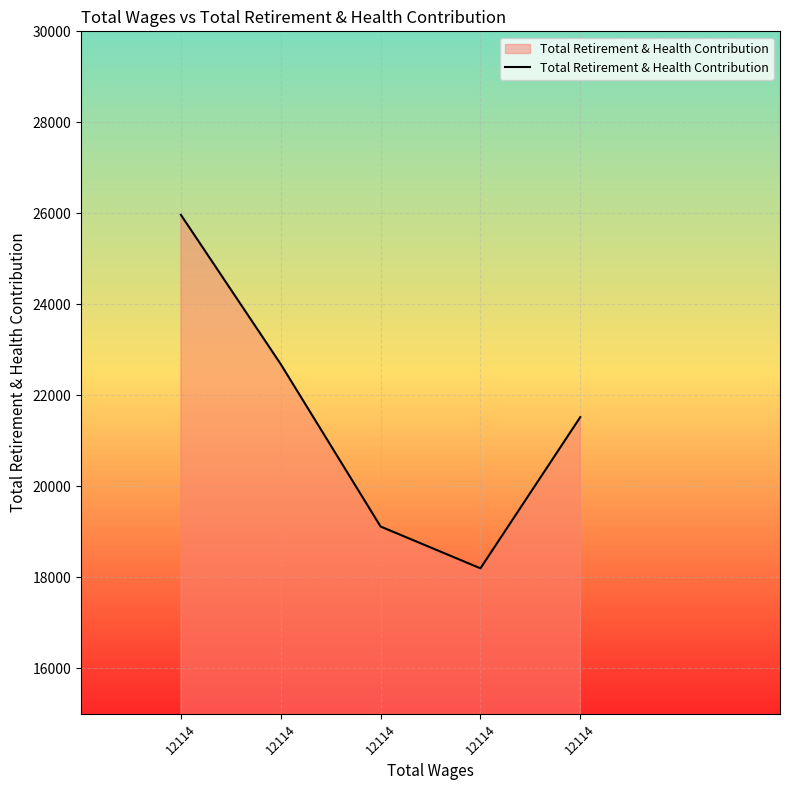

Which category has the lowest value across all series?

12114